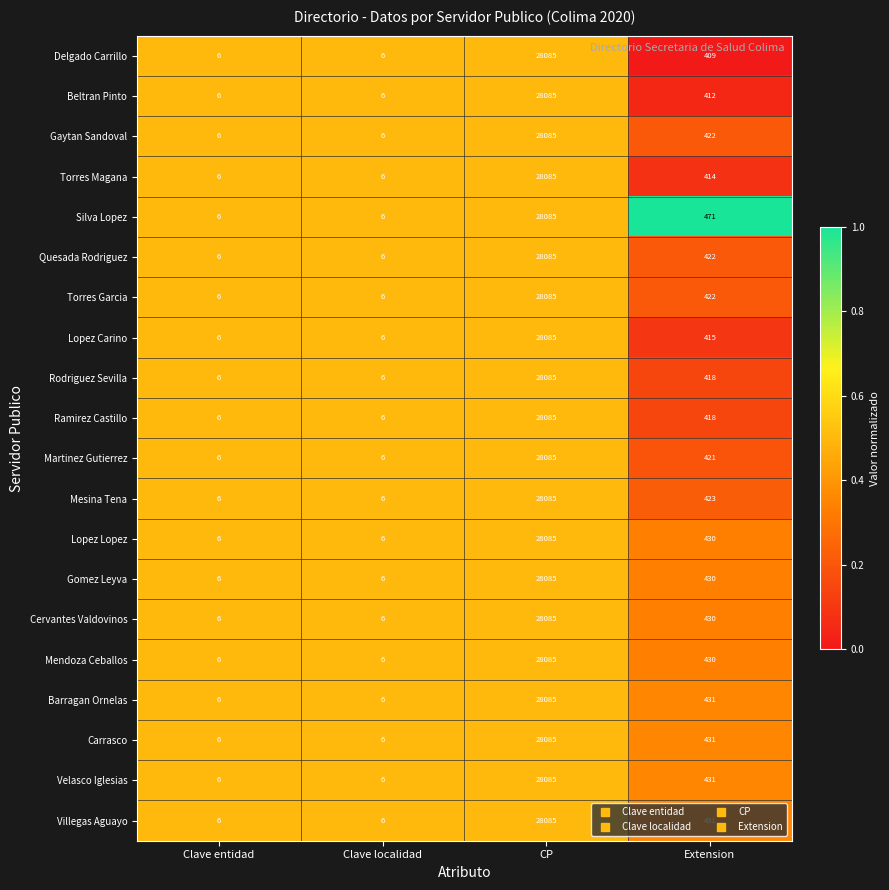

What is the difference between the maximum and second lowest values in the Mendoza Ceballos series?

28079